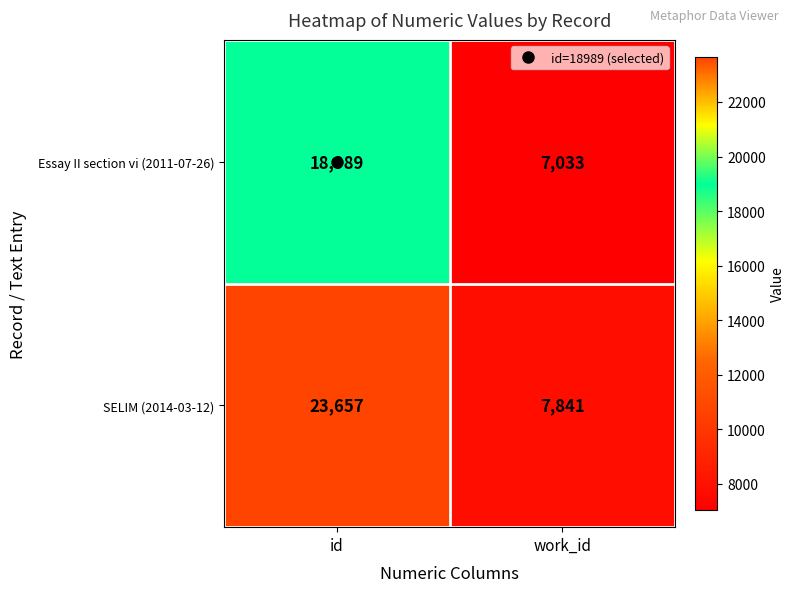

How many categories are shown in the chart?

2